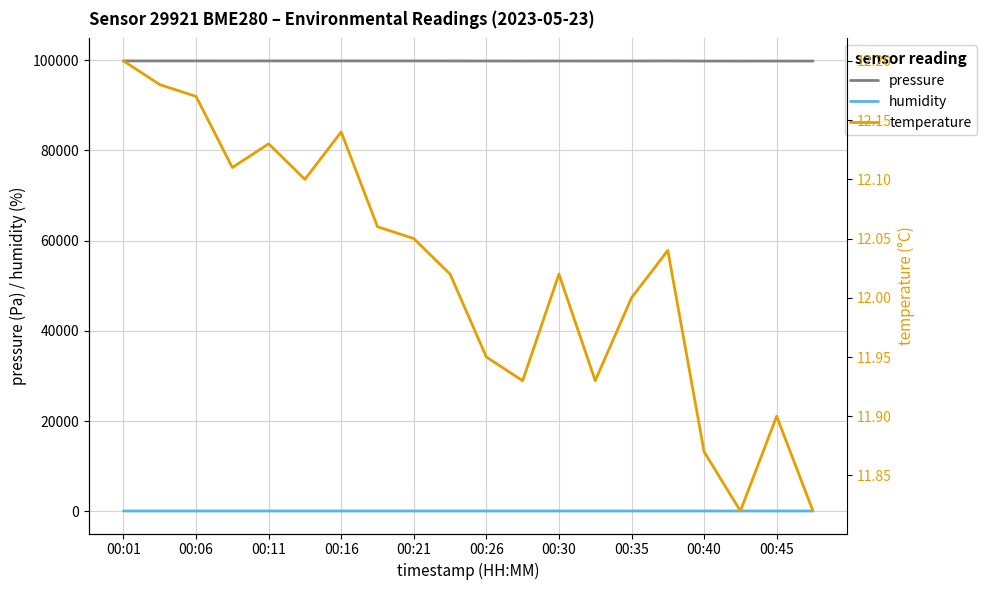

What is the difference between the second highest and second lowest values in the pressure series?

37.9